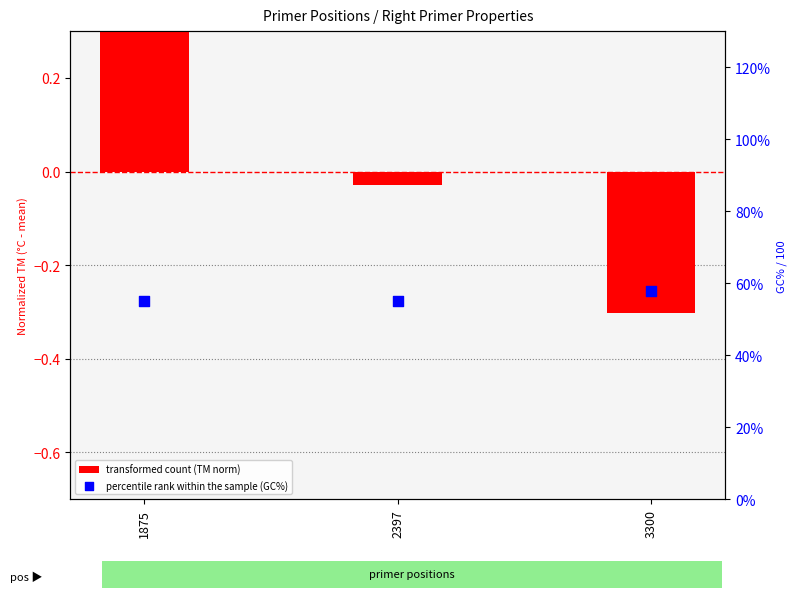

Which series contains the highest Y value?

percentile rank within the sample (GC%)